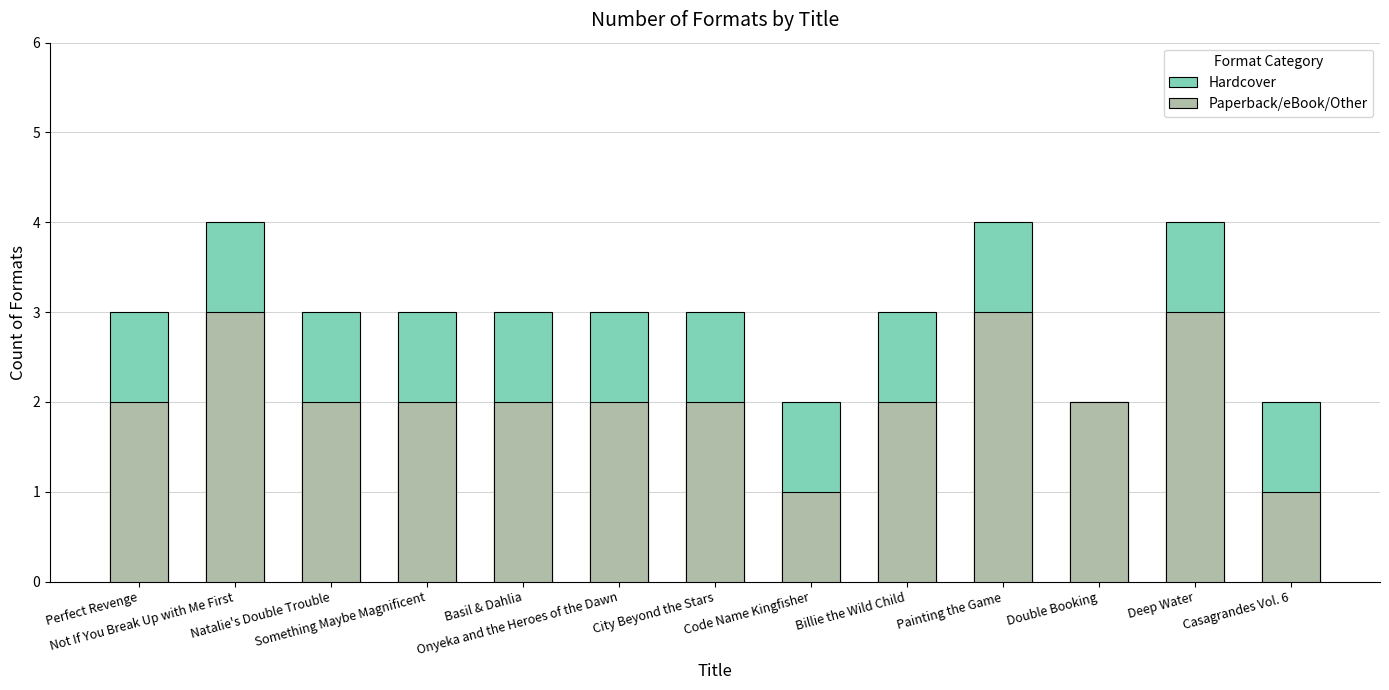

Is the value of Hardcover at Painting the Game greater than the value of Paperback/eBook/Other at Code Name Kingfisher?

Yes